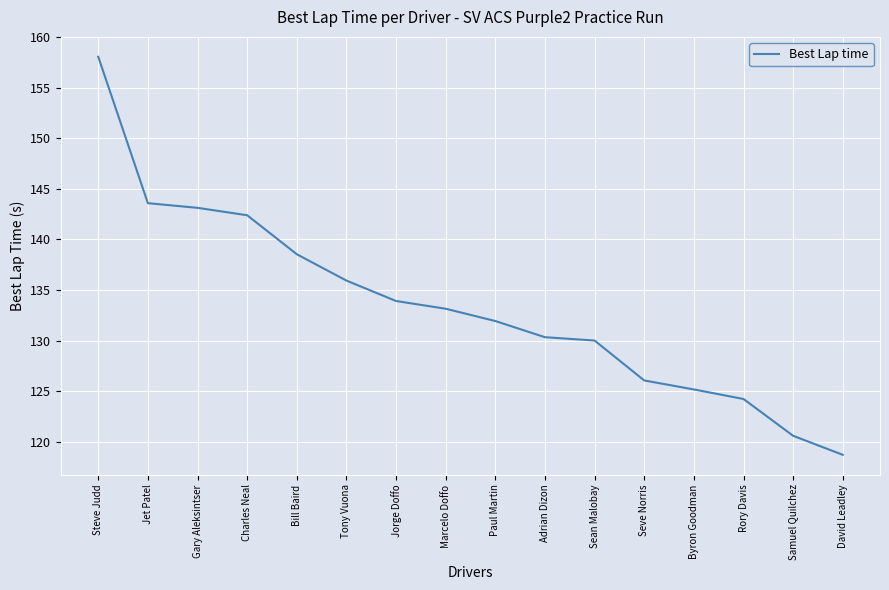

Does the chart have visible grid lines?

Yes